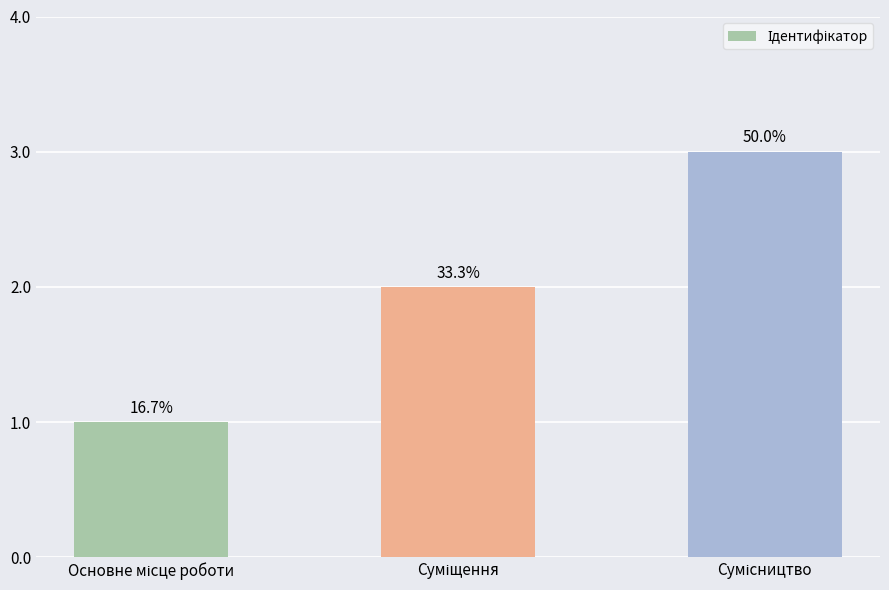

True or false: the data shows 1 at Основне місце роботи.

False